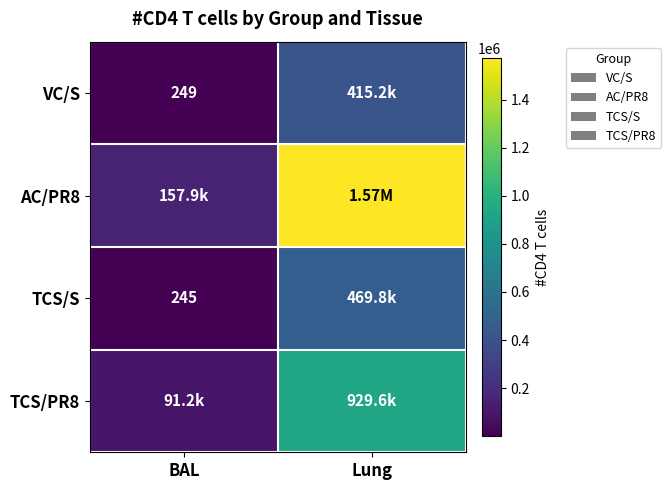

The value of VC/S at BAL is 249.5. True or false?

True